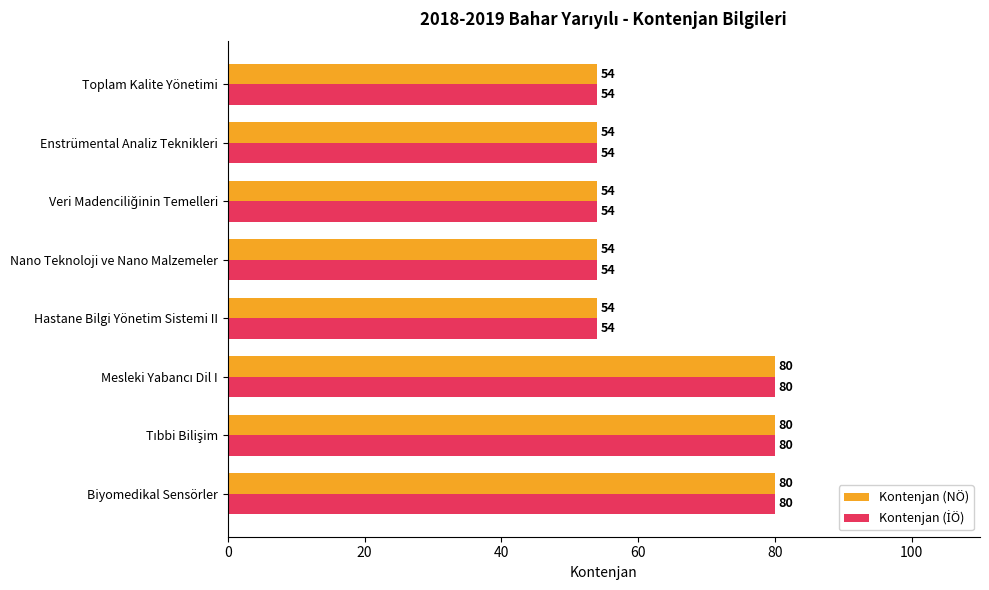

What is the average value of the Kontenjan (NÖ) series?

64